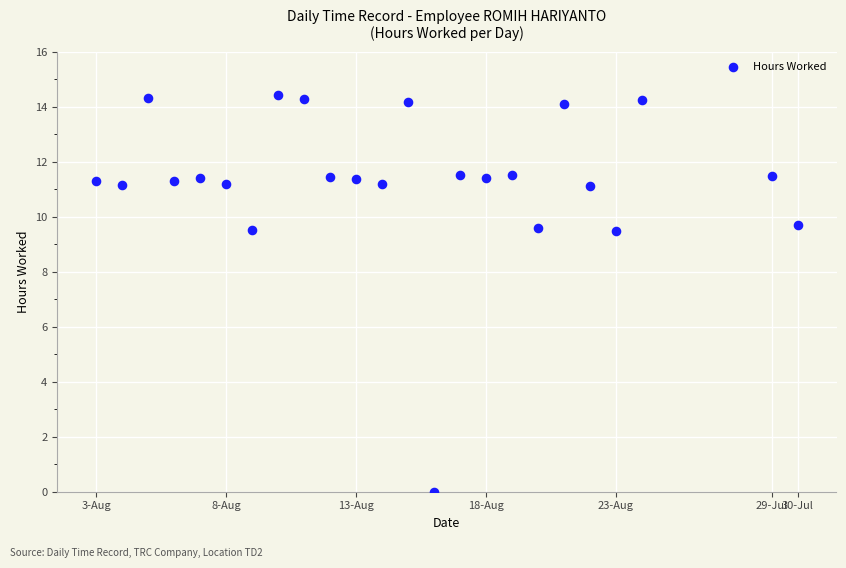

What is the range of X values (max minus min)?

27.0